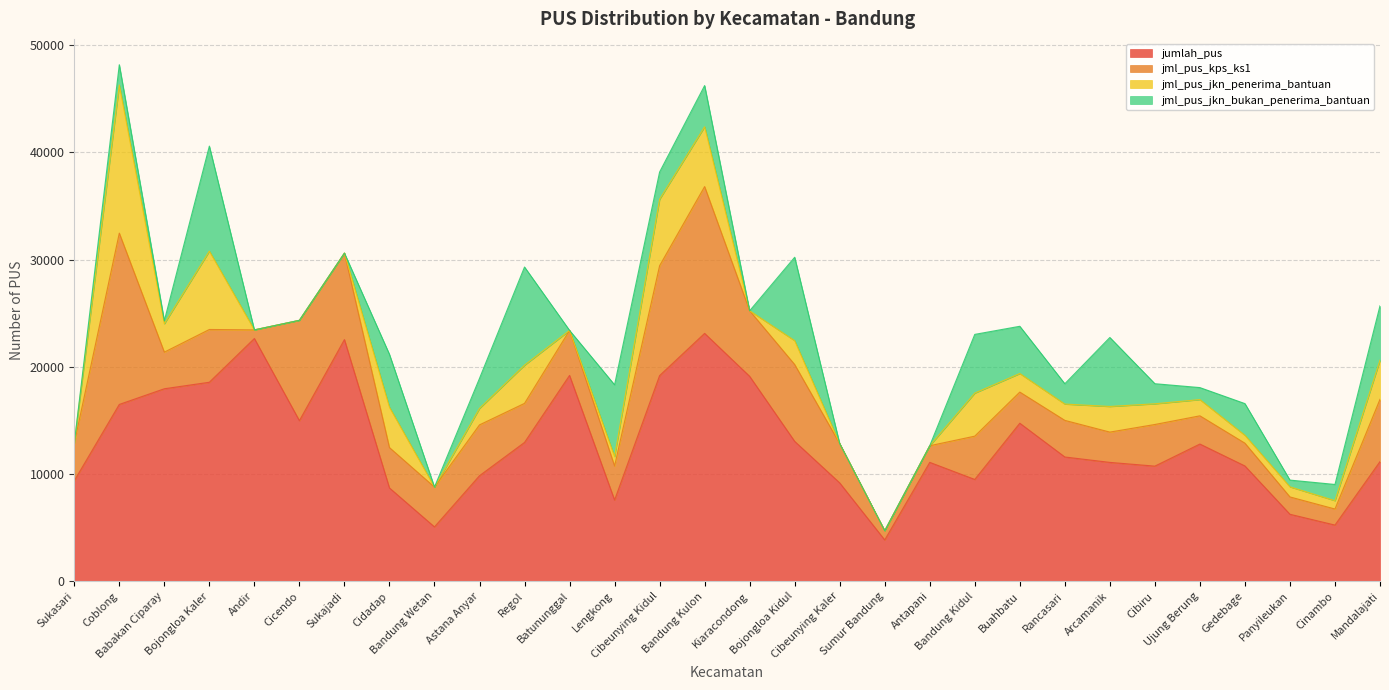

Reading left to right, transcribe all the data shown in this chart.

jumlah_pus: 9367	16488	17950	18557	22636	14973	22534	8697	5066	9839	12943	19194	7569	19176	23112	19108	13043	9171	3850	11086	9492	14736	11587	11084	10735	12795	10749	6246	5239	11157
jml_pus_kps_ks1: 3506	15974	3415	4922	804	9360	8068	3765	3715	4743	3644	4200	3180	10247	13693	6116	7166	3663	862	1553	4039	2904	3415	2825	3884	2632	2126	1616	1498	5809
jml_pus_jkn_penerima_bantuan: 0	13815	2648	7308	0	0	0	3765	0	1539	3565	0	879	6201	5579	0	2228	0	0	0	4015	1732	1522	2390	1930	1515	737	944	777	3649
jml_pus_jkn_bukan_penerima_bantuan: 0	1892	280	9791	0	0	0	4932	0	2795	9151	0	6690	2536	3840	0	7776	0	0	0	5475	4405	1893	6433	1872	1117	2954	627	1511	5074